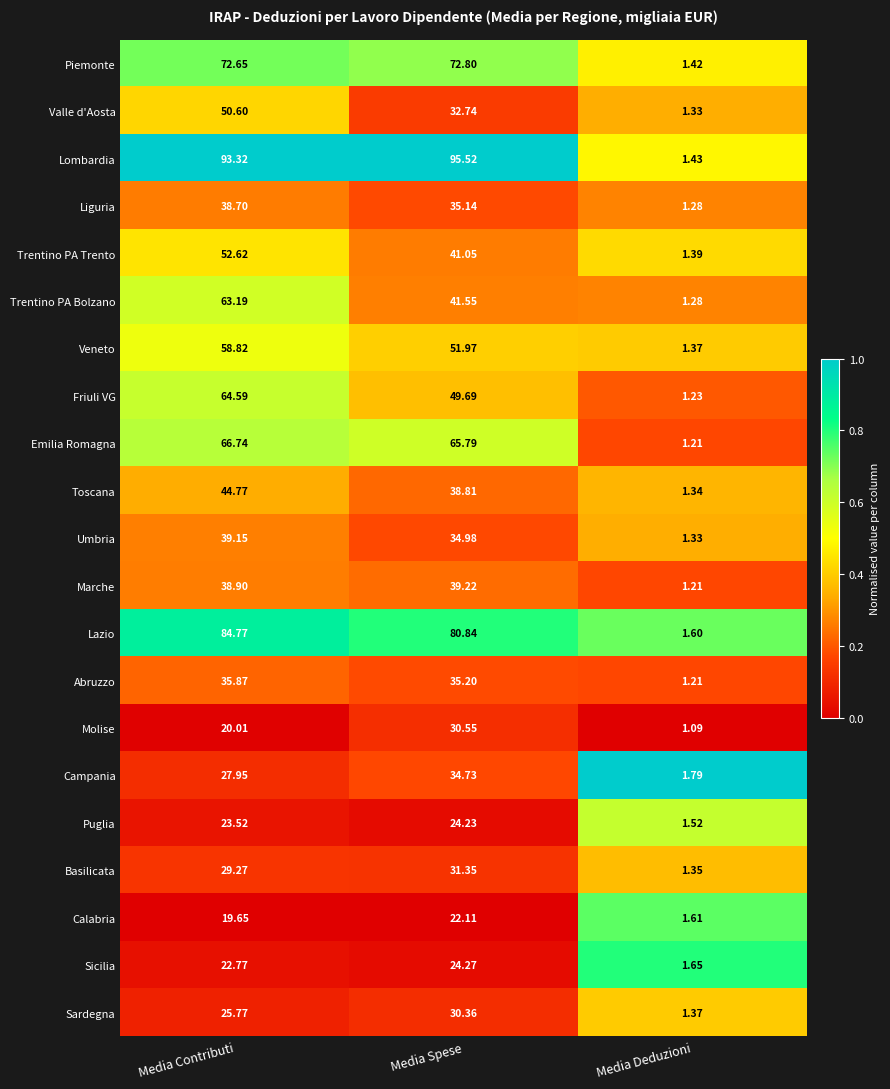

Rank the series at Media Contributi from lowest to highest value.

Calabria, Molise, Sicilia, Puglia, Sardegna, Campania, Basilicata, Abruzzo, Liguria, Marche, Umbria, Toscana, Valle d'Aosta, Trentino PA Trento, Veneto, Trentino PA Bolzano, Friuli VG, Emilia Romagna, Piemonte, Lazio, Lombardia